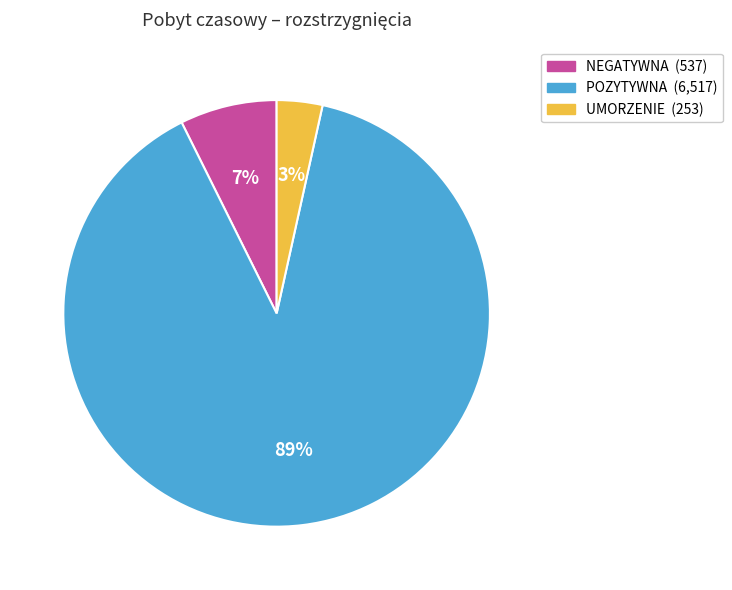

To the nearest percent, what is the combined percentage of POZYTYWNA and NEGATYWNA?

97%